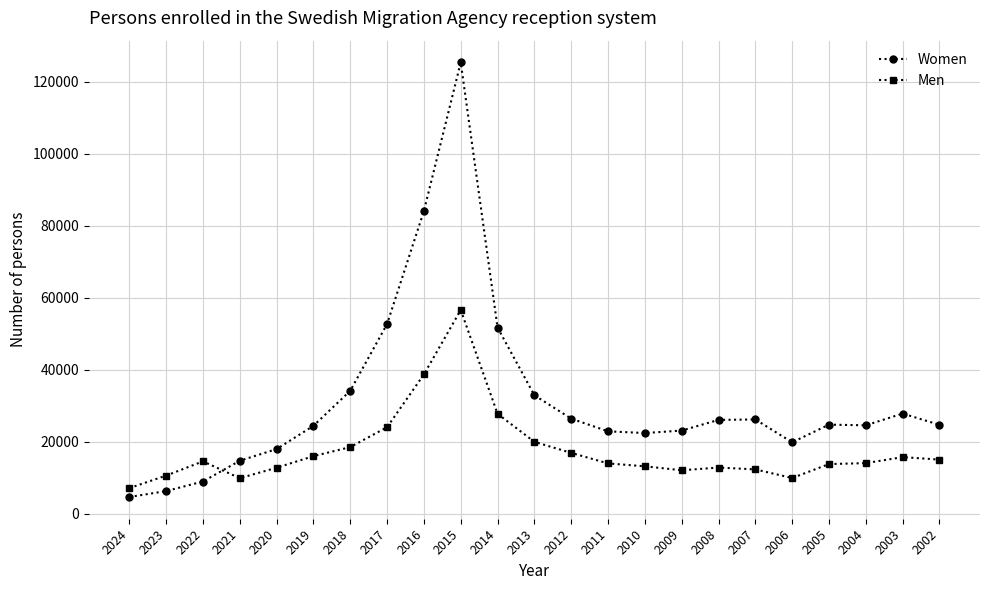

At which category is the sum across all series the highest?

2015